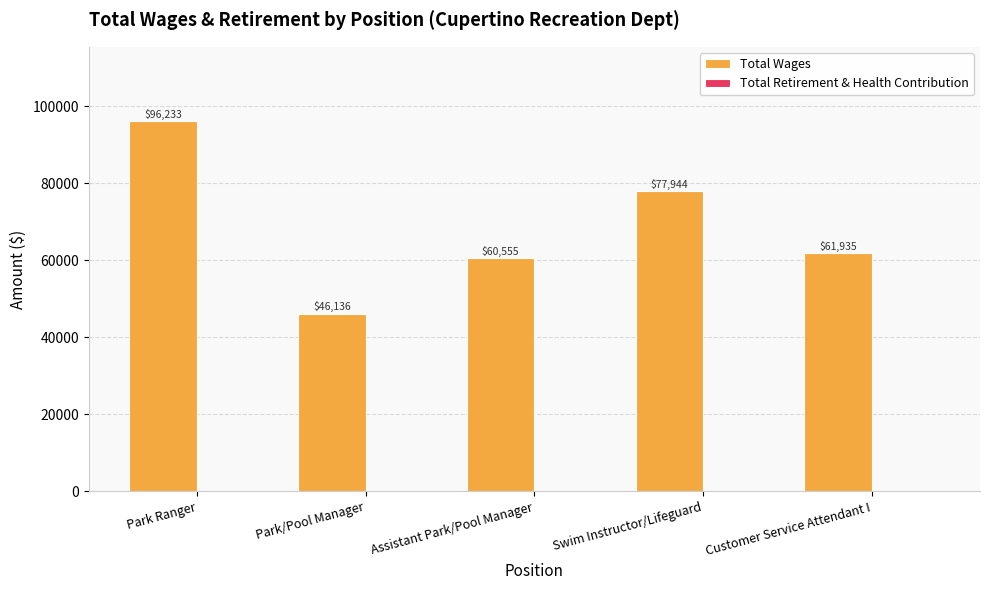

The chart shows a value of 171340 at Park Ranger. True or false?

False